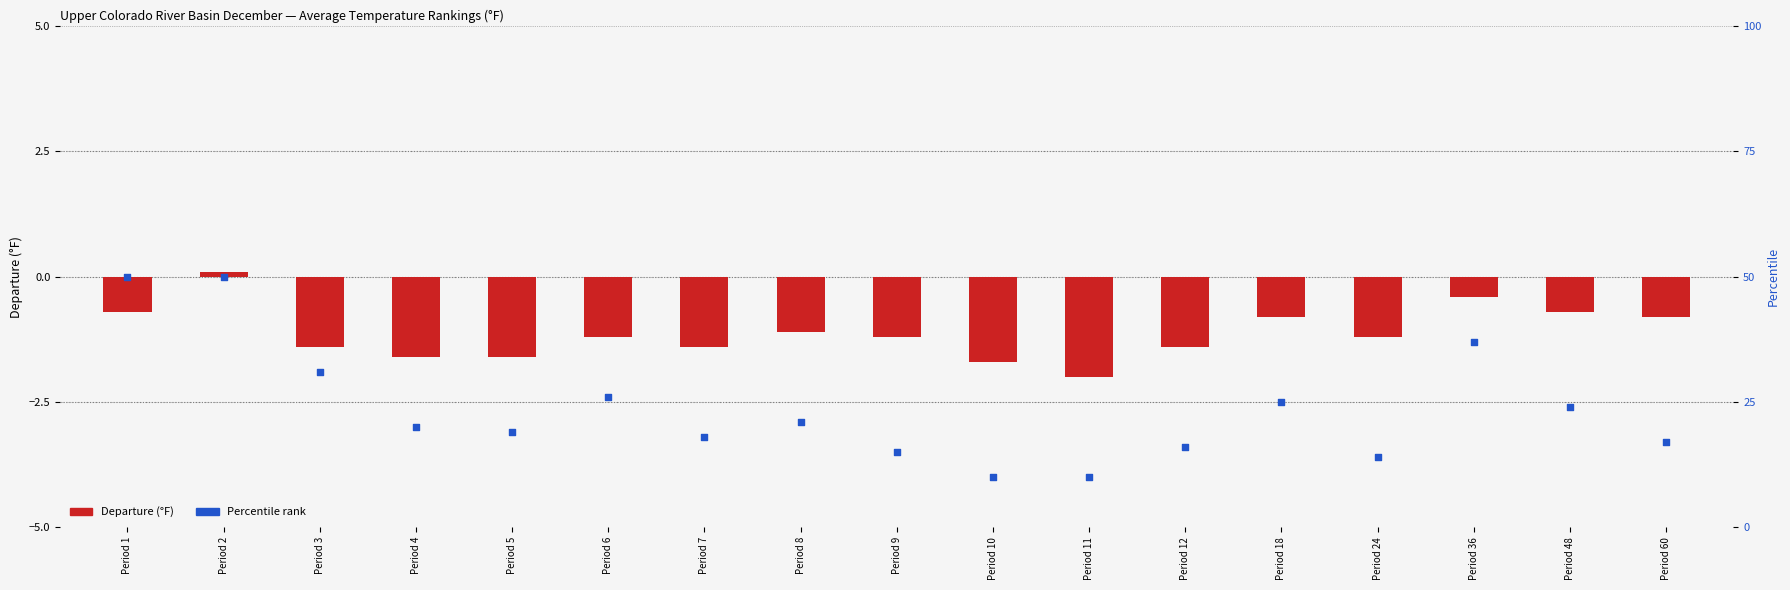

Which series contains the highest Y value?

Percentile